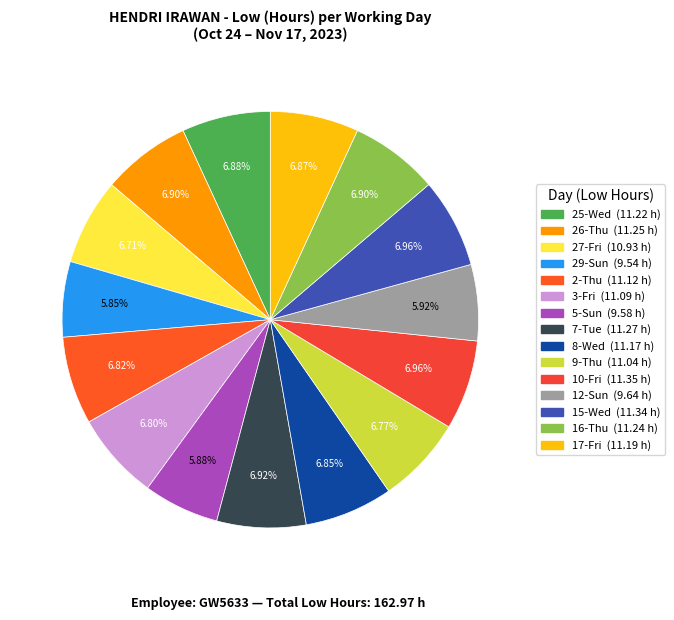

How many segments does this pie chart have?

15